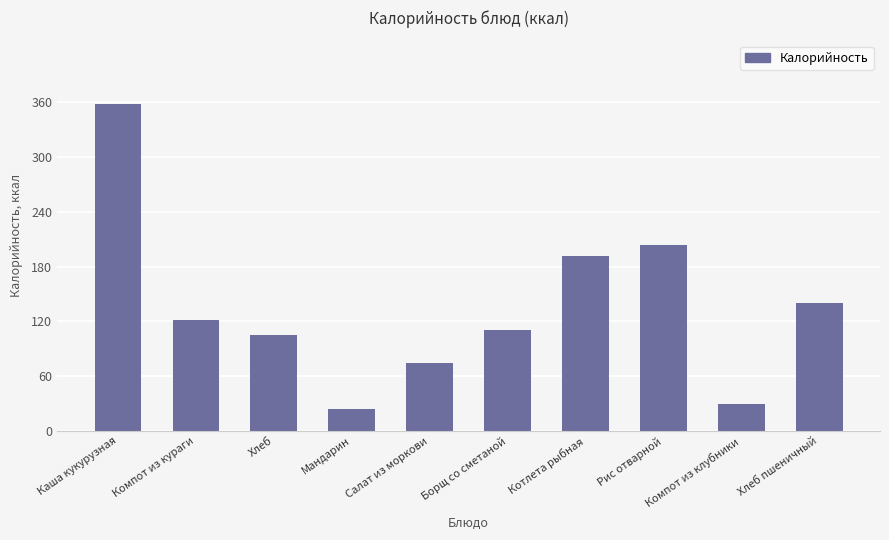

Where is the data nearest to the value 191?

Котлета рыбная